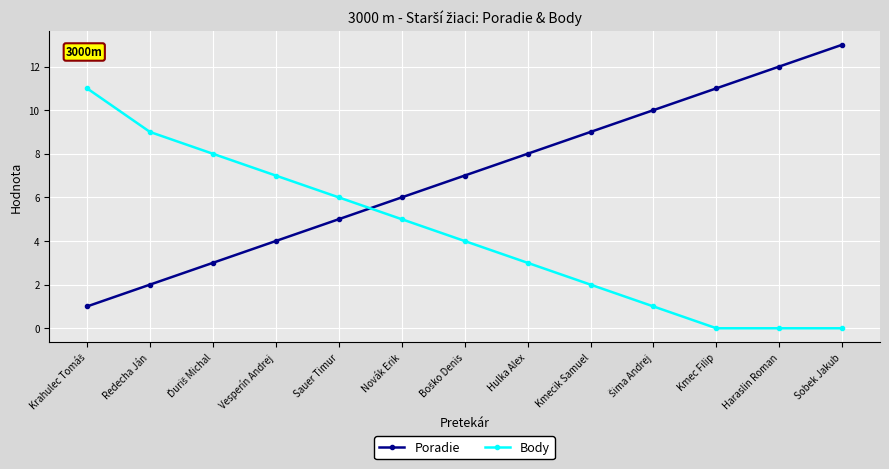

Which series ends up on top after the final intersection of Poradie and Body?

Poradie